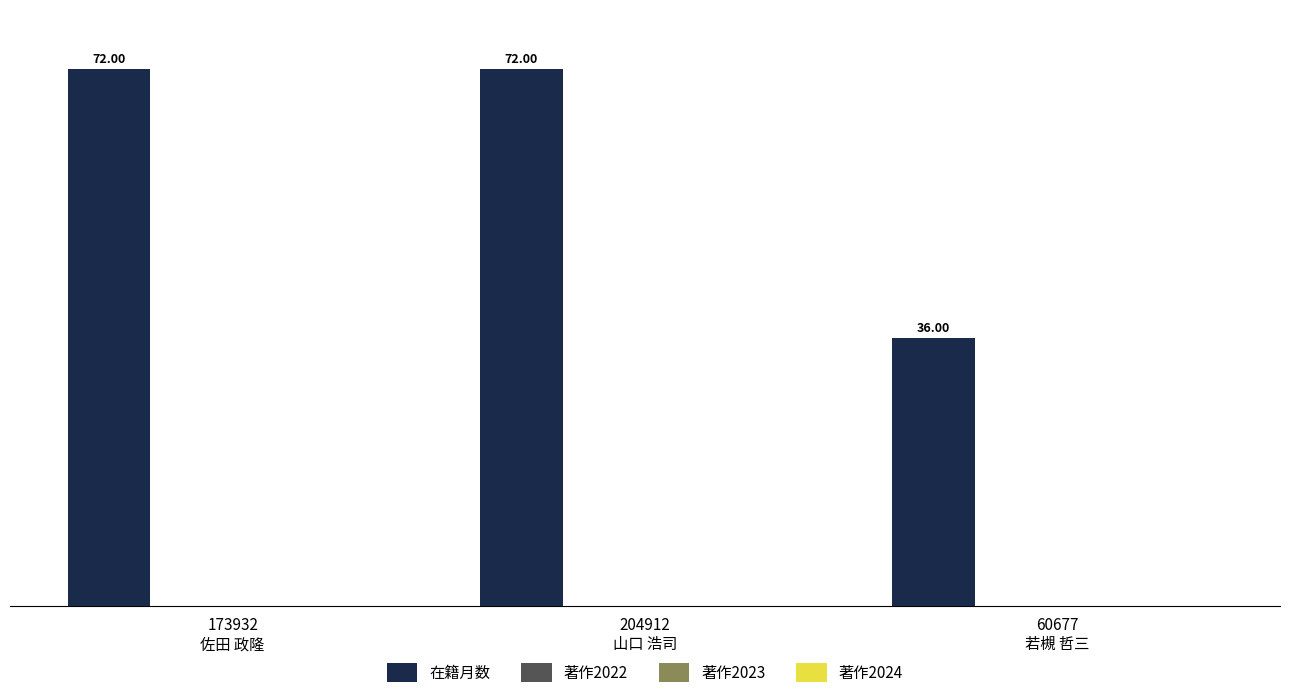

What is the difference between the maximum and minimum values?

36